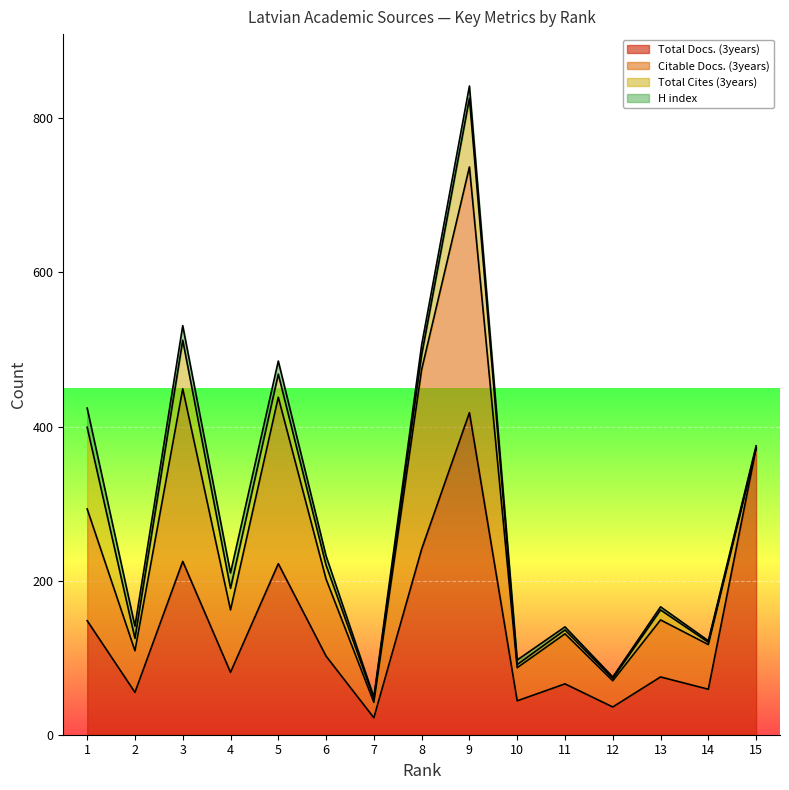

How many data points in H index are above 12?

7